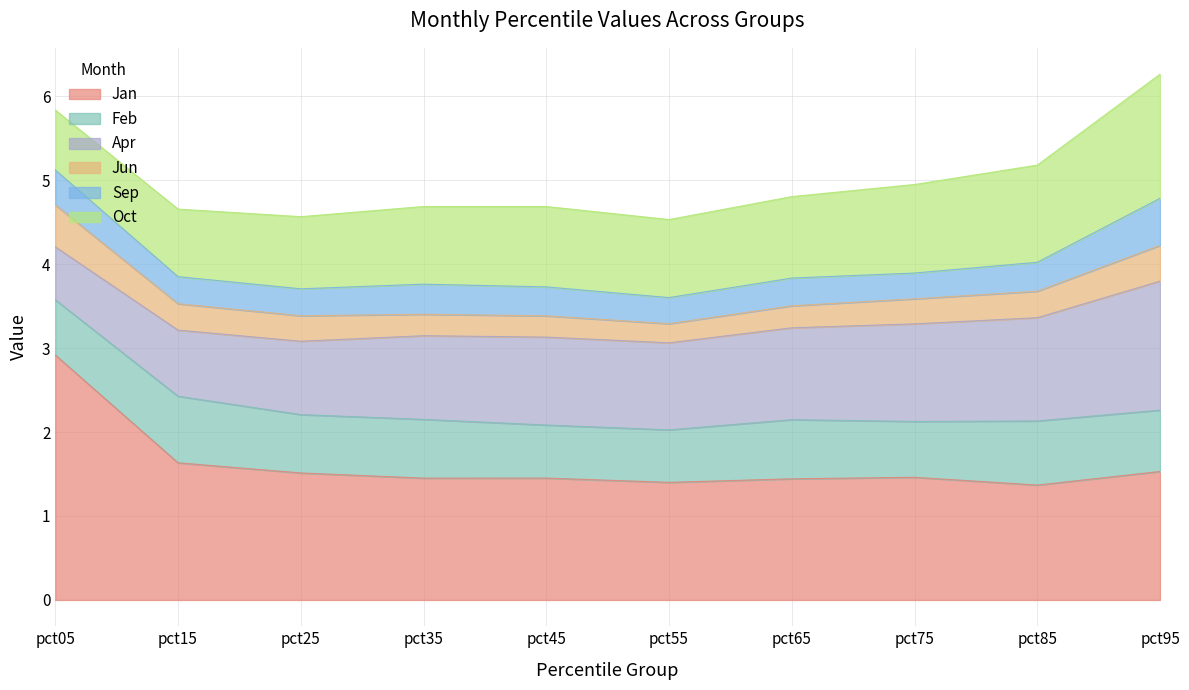

How many Jun values are between 0 and 1?

10